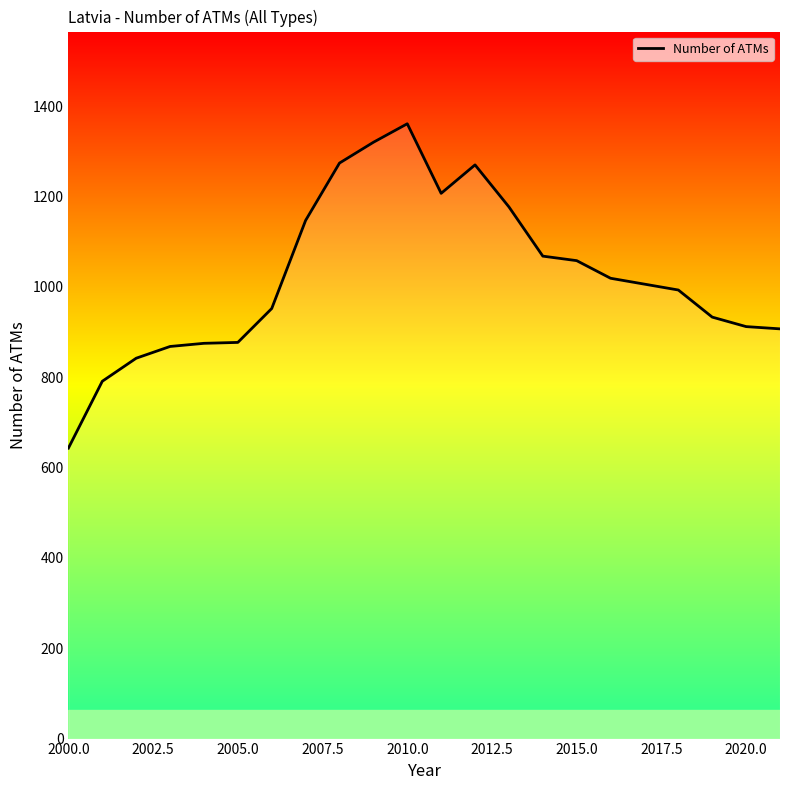

What is the minimum value shown in the chart?

643